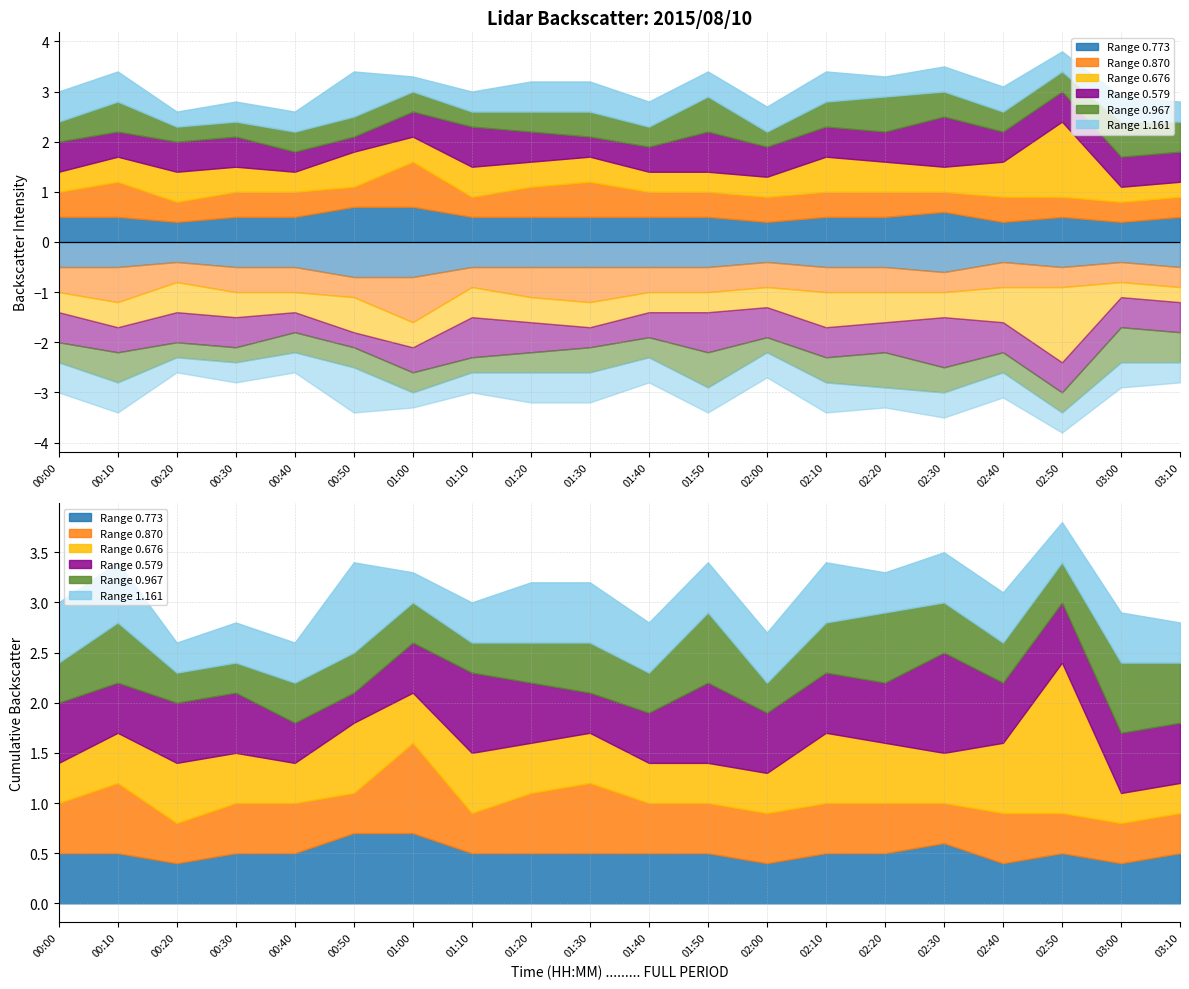

Which has a higher value, 01:10 or 00:10?

01:10